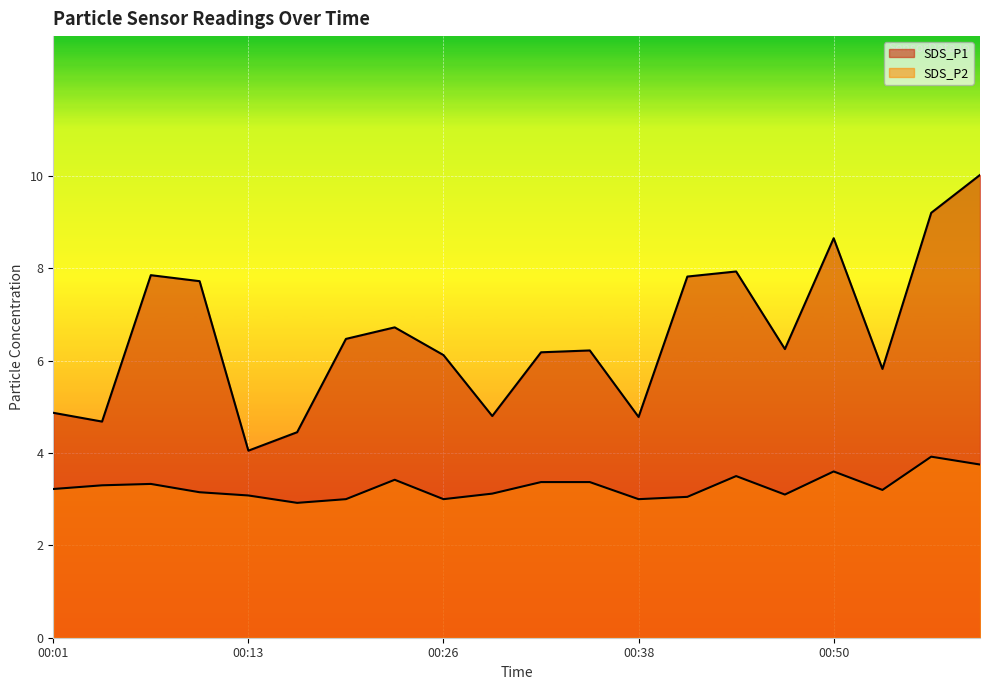

True or false: SDS_P1 has a value of 2.4 at 00:26.

False